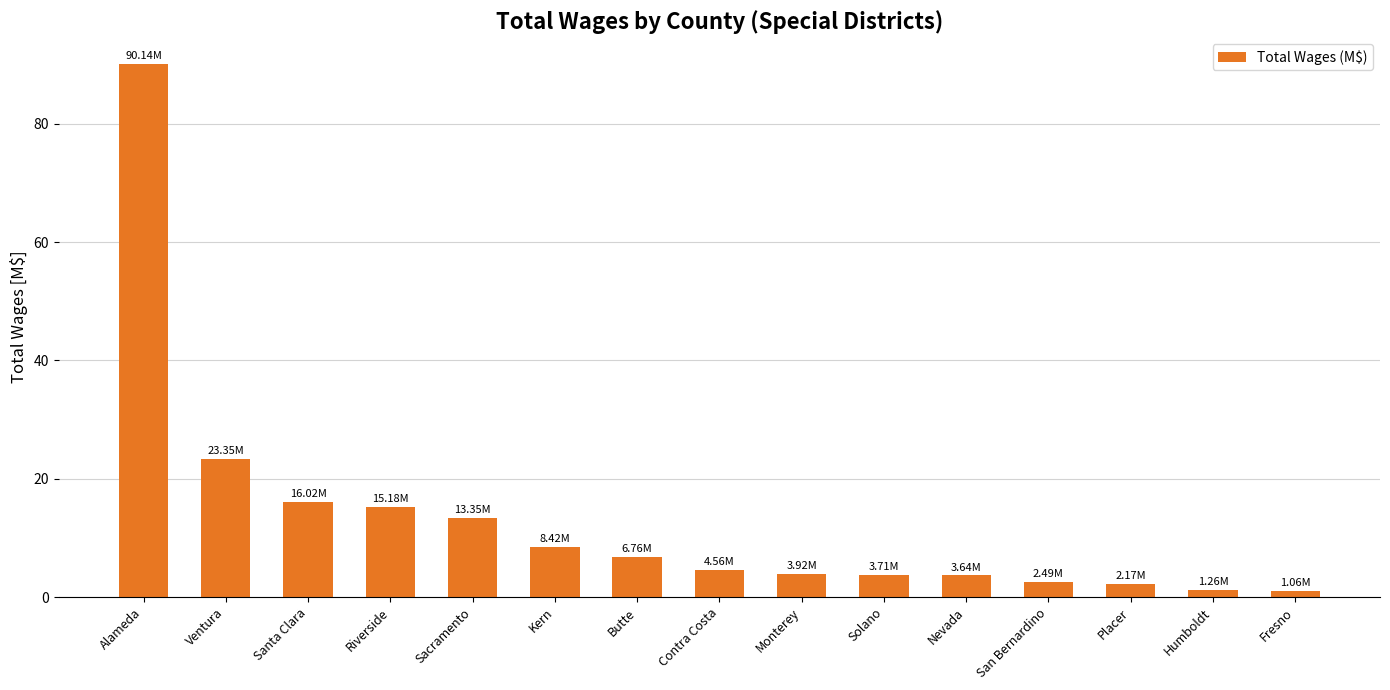

What is the label of the 12th bar from the left?

San Bernardino